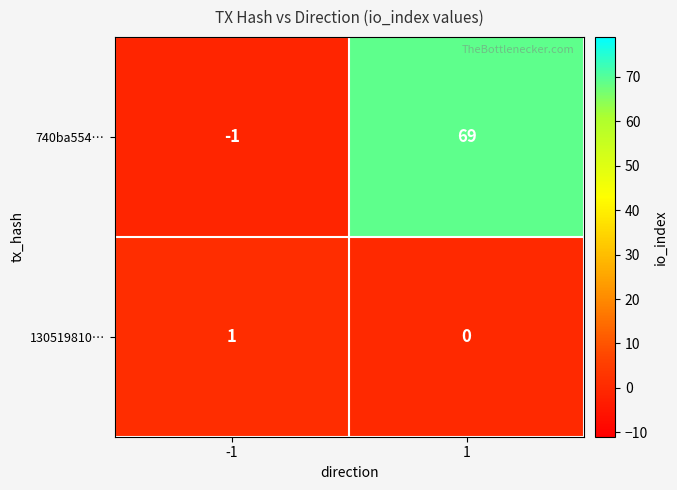

At -1, list the series in order from largest to smallest.

130519810…, 740ba554…